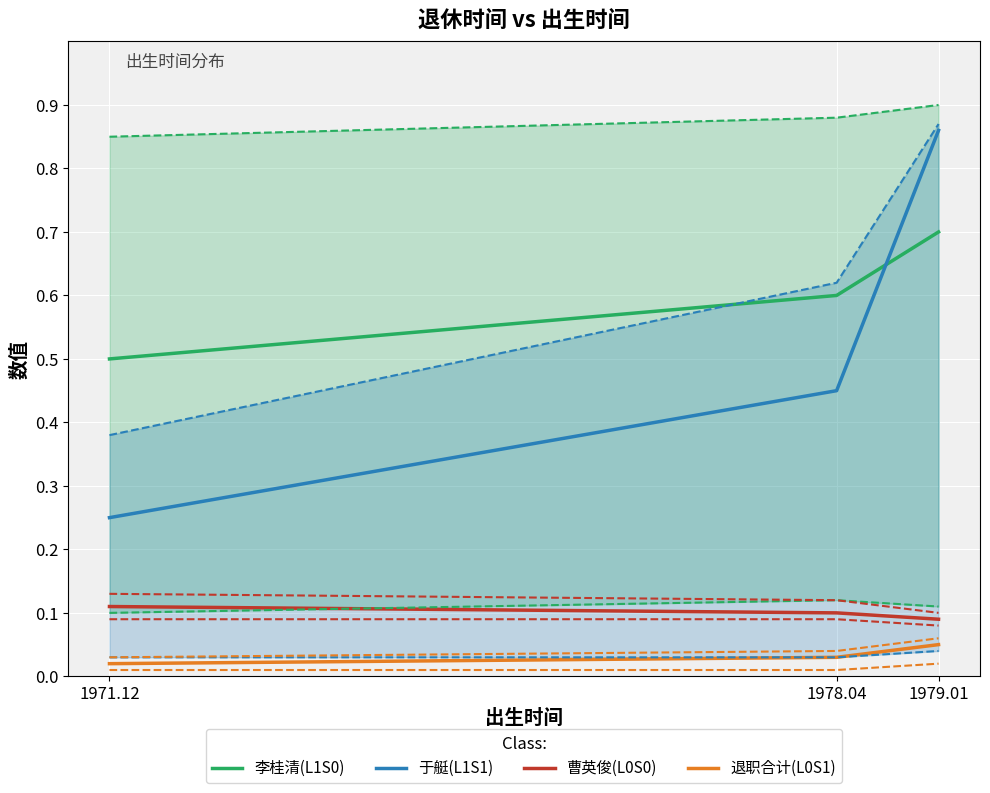

What is the difference between the highest and lowest values at 1971.12?

0.5